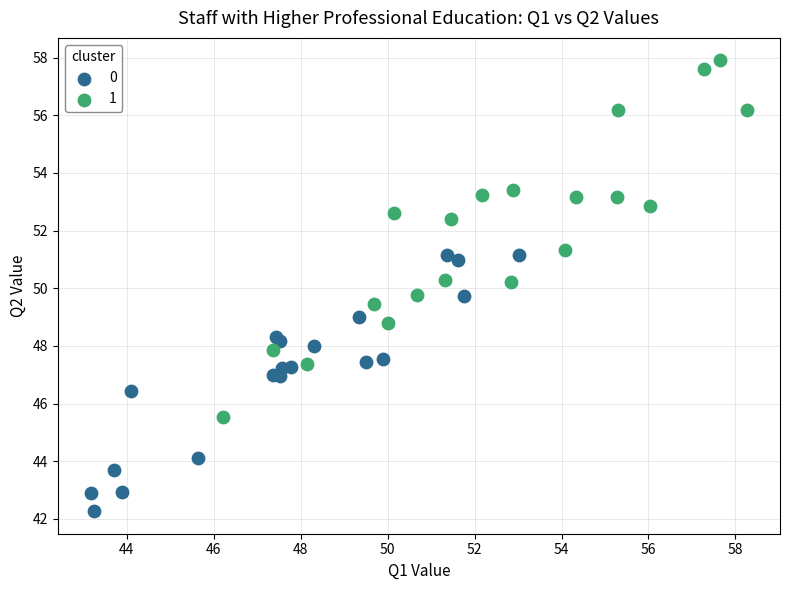

What are all the series names shown in the legend?

0, 1